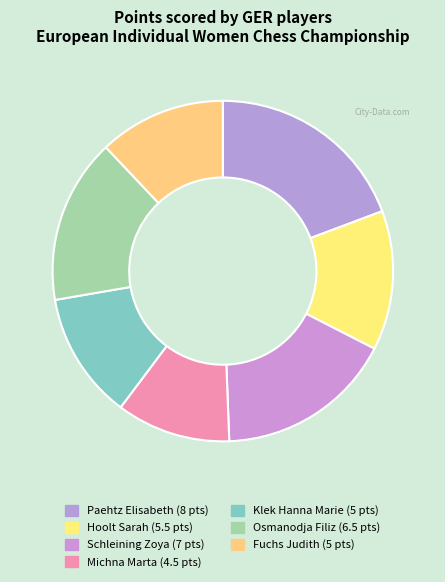

Is Paehtz Elisabeth the majority of the pie?

No